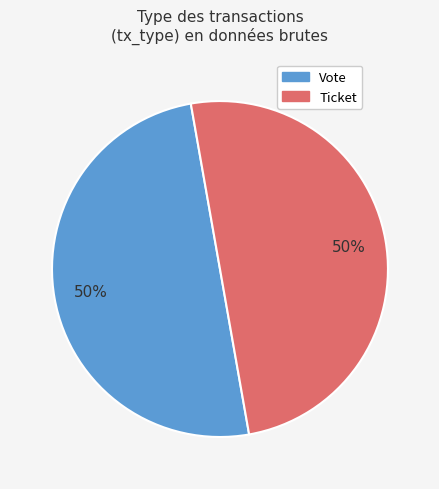

True or false: Ticket accounts for 50% of the total.

True